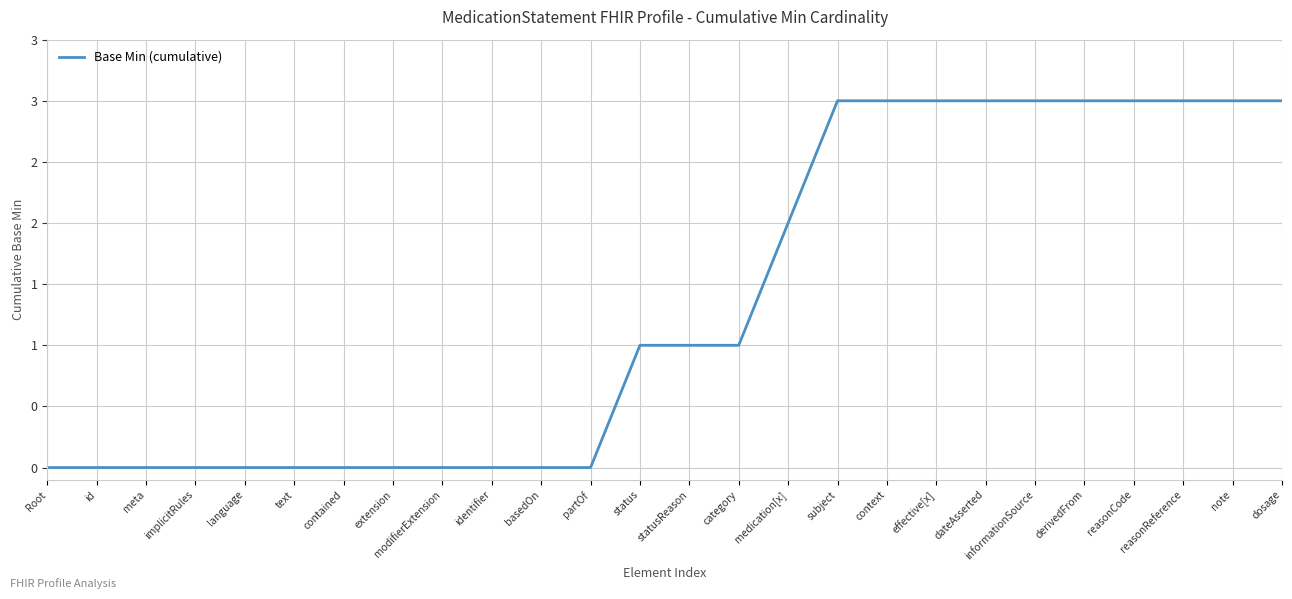

Is this an area chart (filled region under the line)?

No